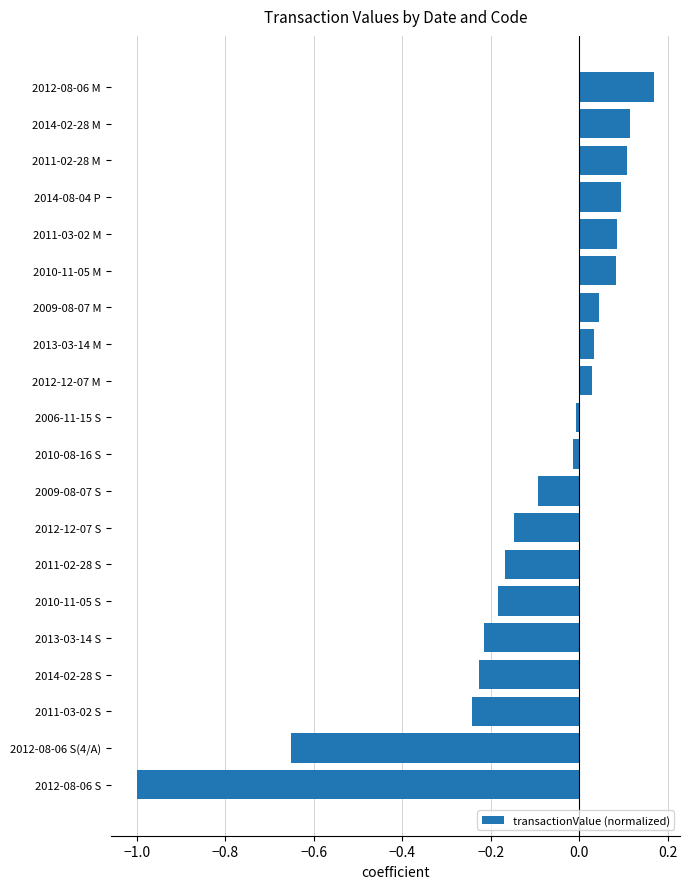

What is the sum of all values?

-2.2